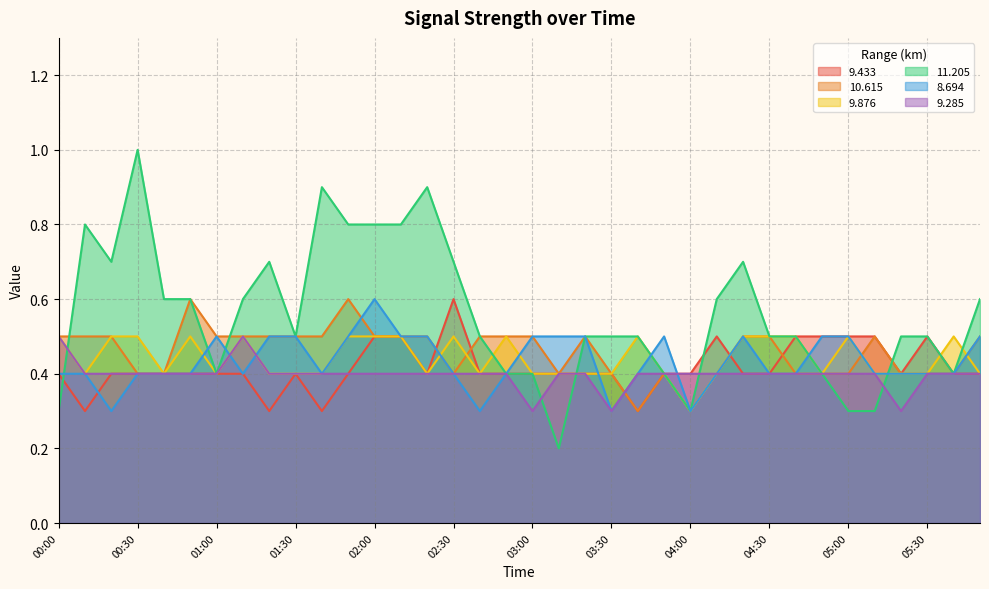

At which category is the sum across all series the highest?

02:00